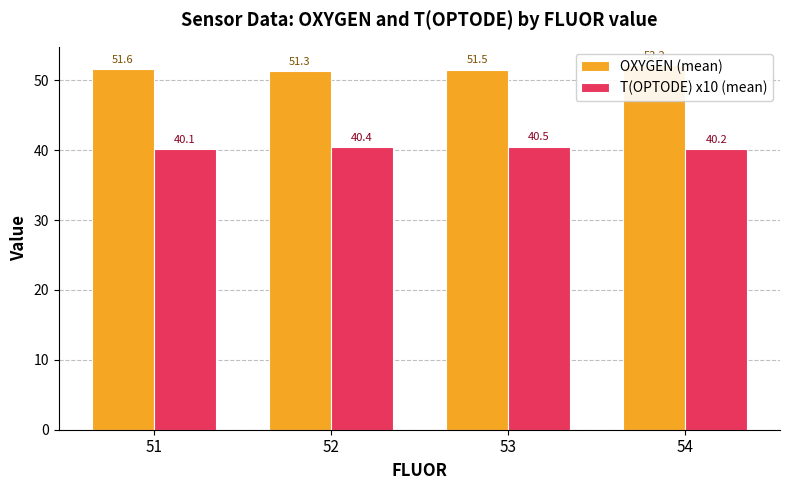

How many groups of bars are there?

4